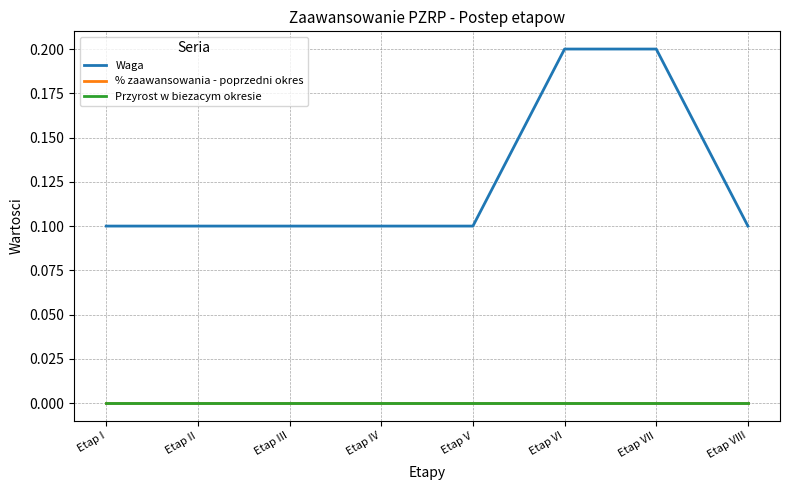

Is the value of Waga at Etap II greater than the value of % zaawansowania - poprzedni okres at Etap VI?

Yes